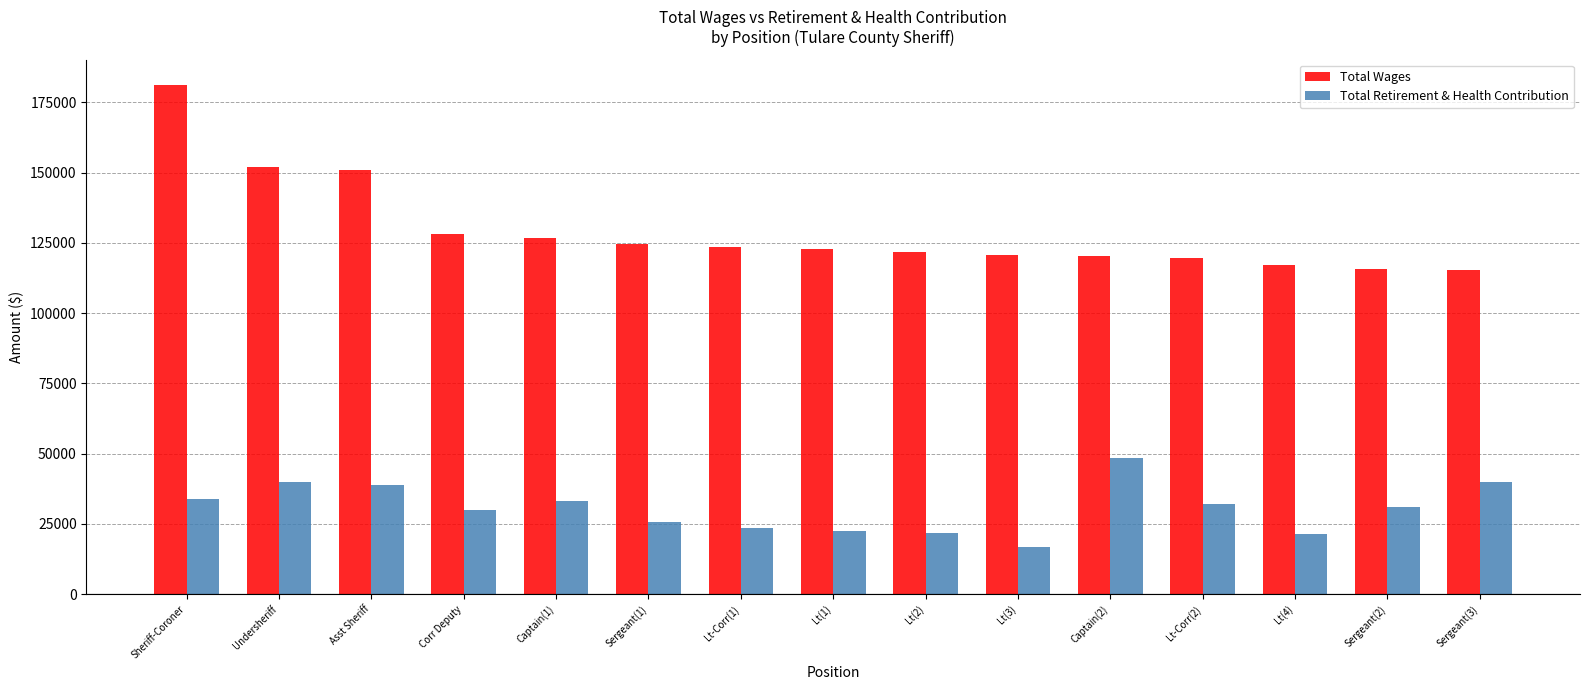

How many values in the Total Wages series are below 122752?

7